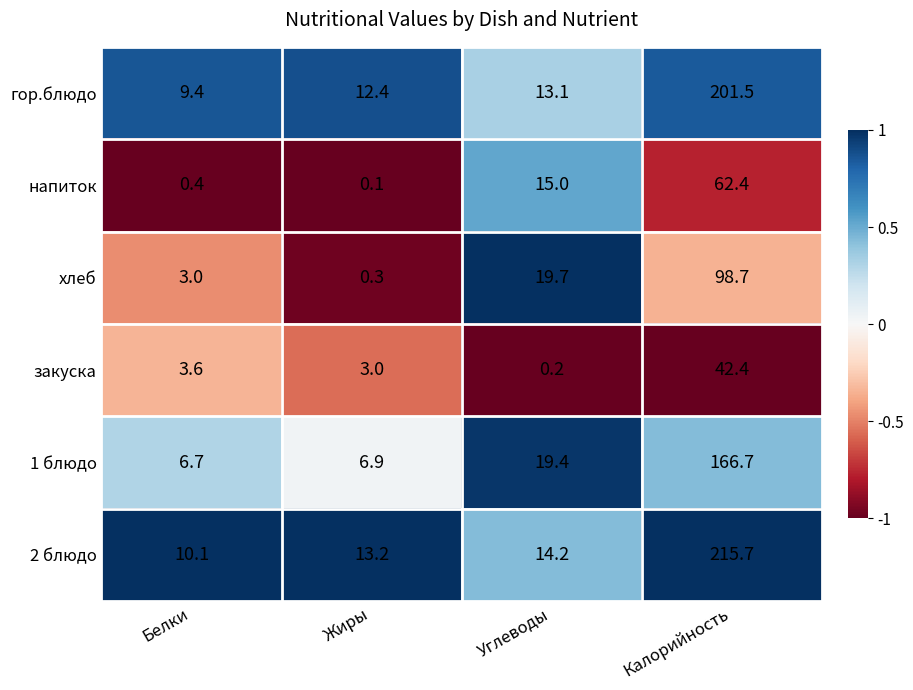

Where is 2 блюдо nearest to the value 112?

Углеводы